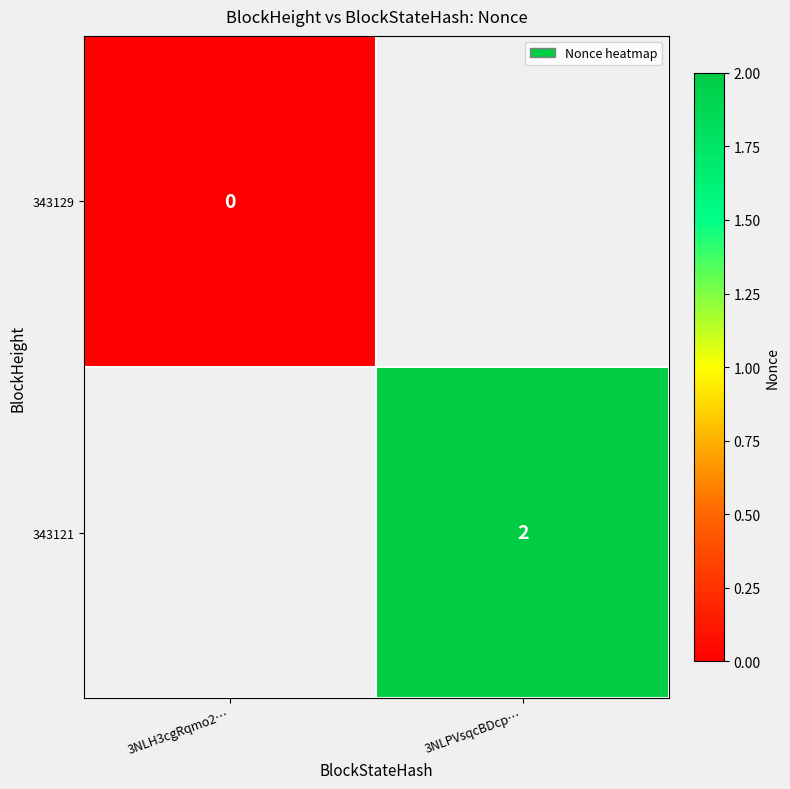

Is it true that 343121 equals 4 at 3NLPVsqcBDcp…?

False